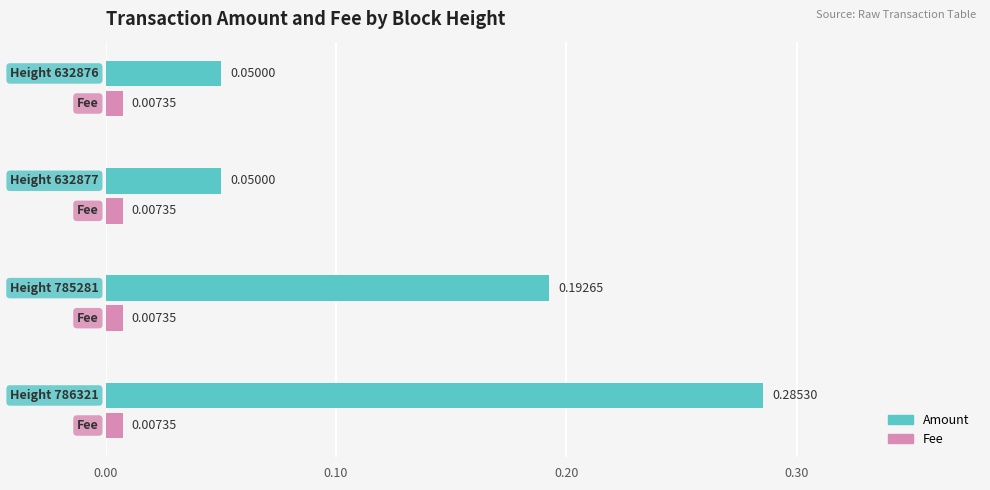

How many Amount values are between 0 and 1?

4